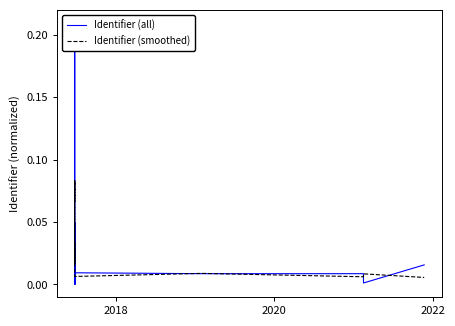

At how many categories does at least one series exceed 0?

18